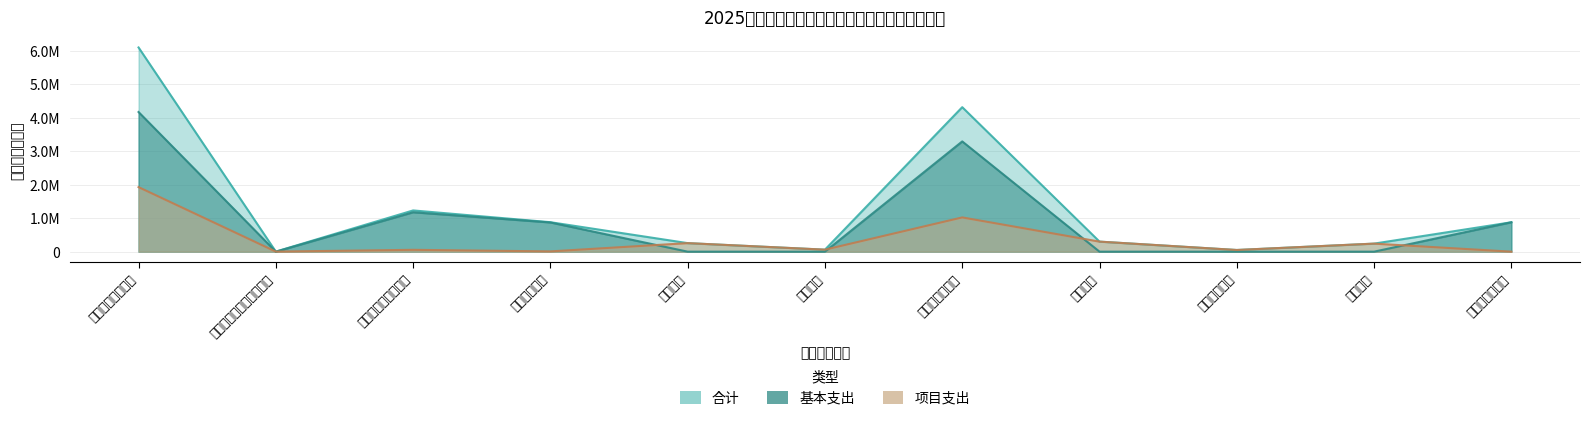

Is it true that 合计 equals 880010.6 at 卫生健康支出?

True